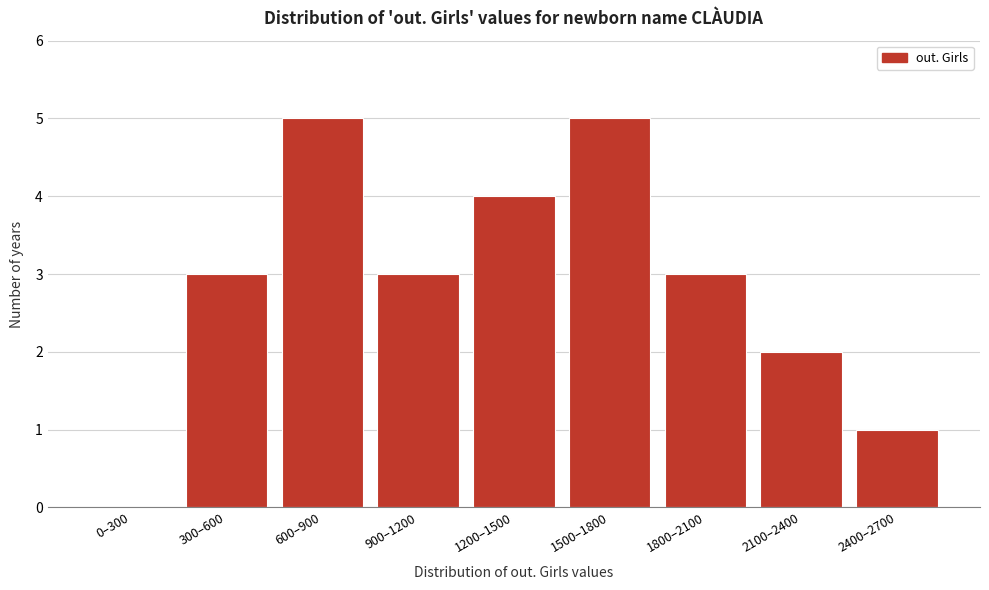

Reading left to right, list all the values displayed in this chart.

0–300=0	300–600=3	600–900=5	900–1200=3	1200–1500=4	1500–1800=5	1800–2100=3	2100–2400=2	2400–2700=1